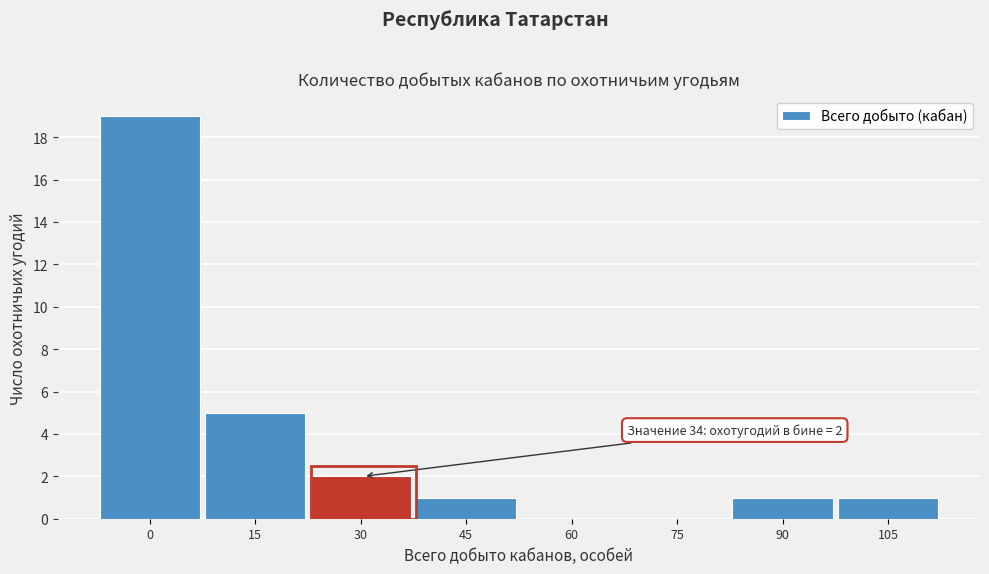

Reading right to left, what are all the values shown in this chart?

105=1	90=1	75=0	60=0	45=1	30=2	15=5	0=19